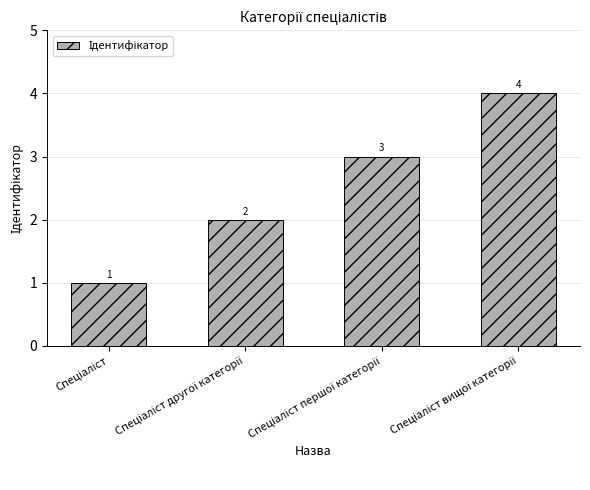

Are the bars horizontal?

No